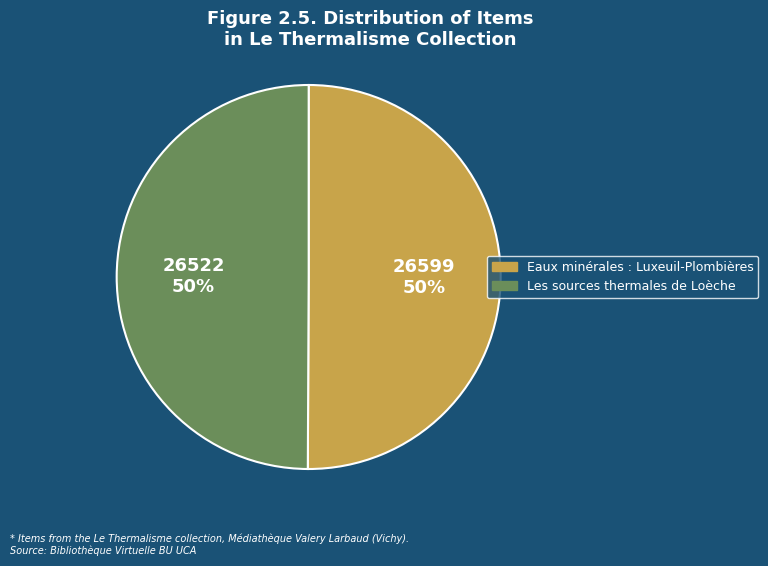

Approximately how many times larger is the value at Eaux minérales : Luxeuil-Plombières compared to Les sources thermales de Loèche?

1.0